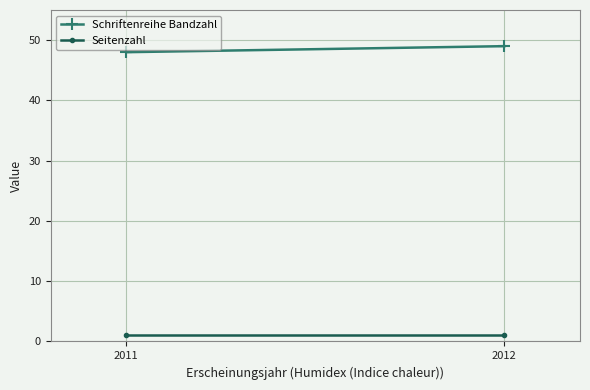

Is it true that Seitenzahl equals 2 at 2011?

False